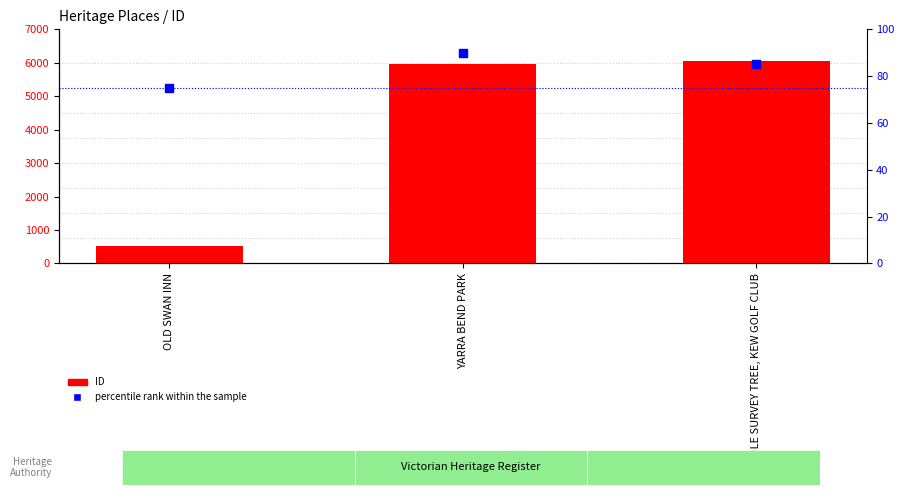

What are all the series names shown in the legend?

ID, percentile rank within the sample